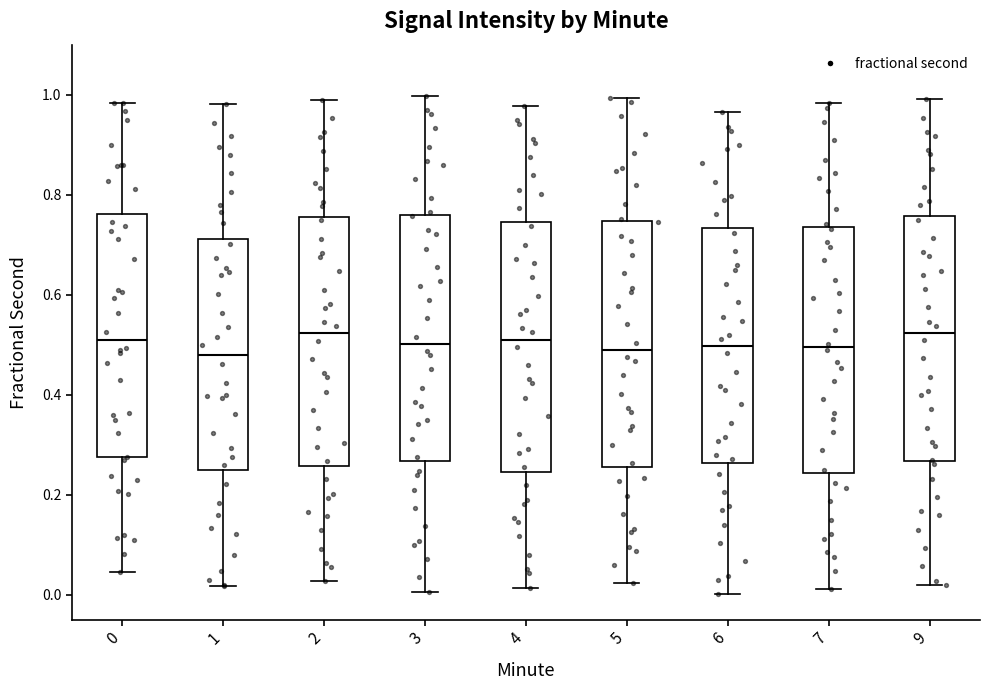

Where does the upper whisker of the box at x = 4 end on the y-axis? The values are not printed on the chart, so give them approximately, as read against the axis.

0.98